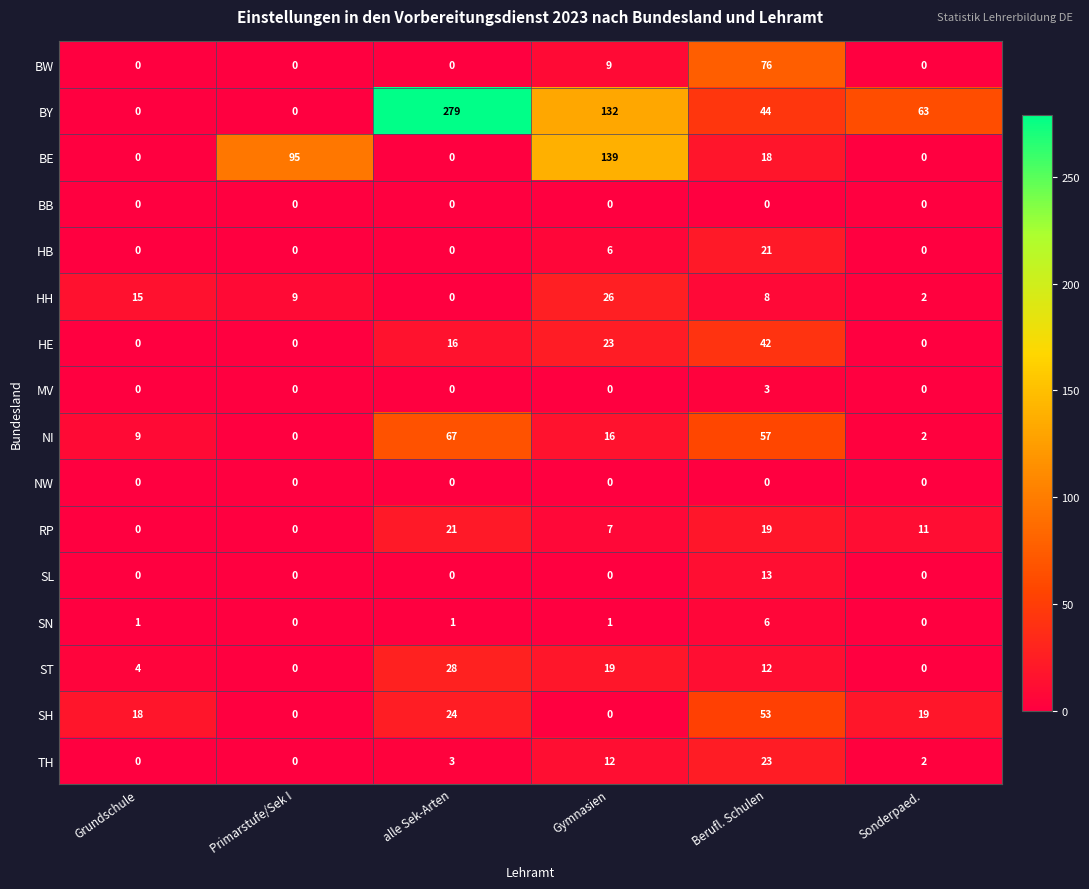

True or false: HE has a value of -19 at Grundschule.

False